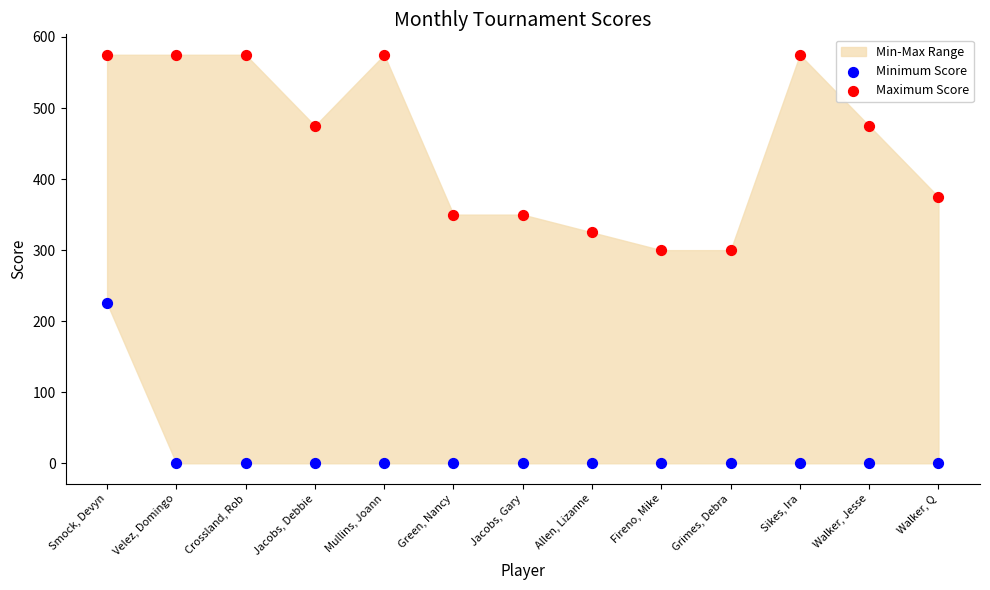

Which series reaches the minimum Y coordinate?

Minimum Score